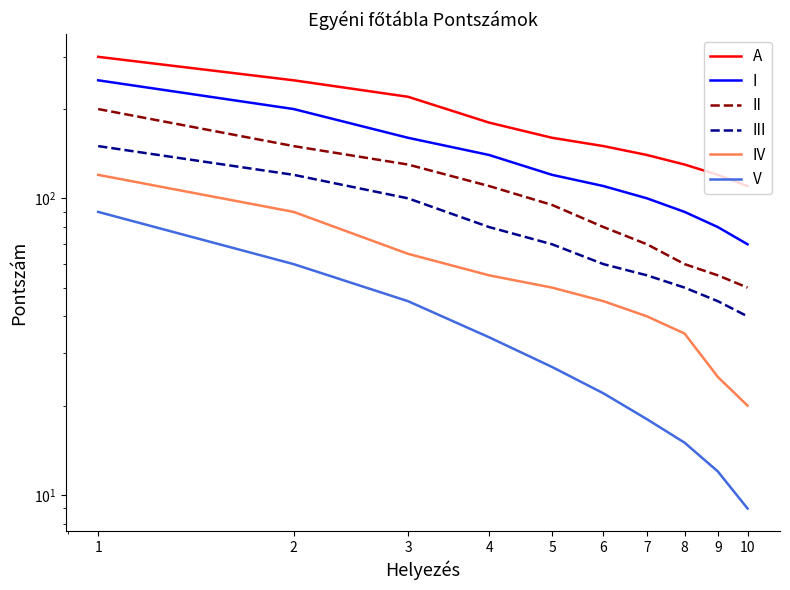

What is the value of the I point at the 2nd from the left?

200